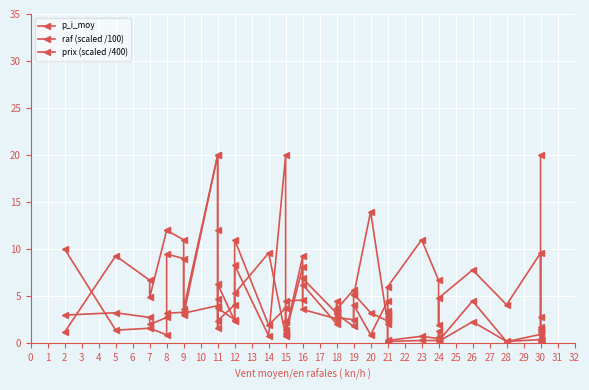

Does the chart display data point markers on the line(s)?

Yes